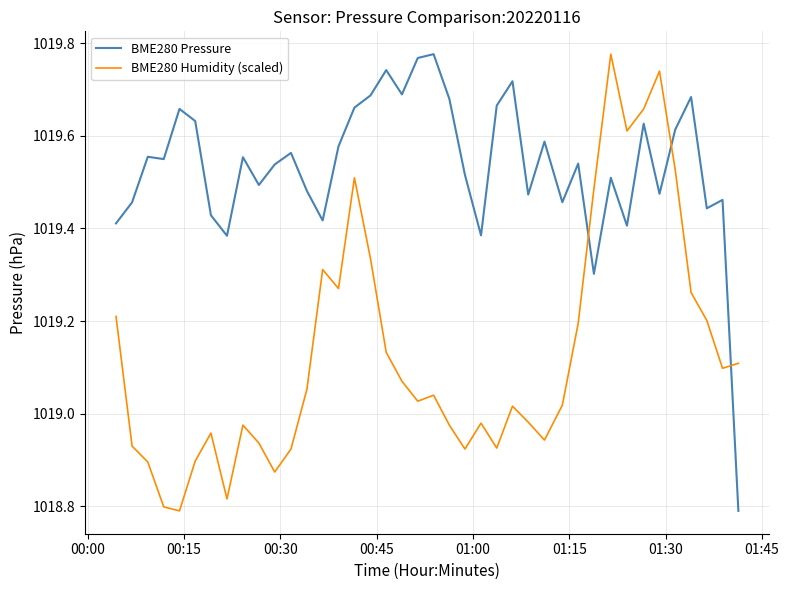

List the series in order of their overall mean, lowest first.

BME280 Humidity (scaled), BME280 Pressure